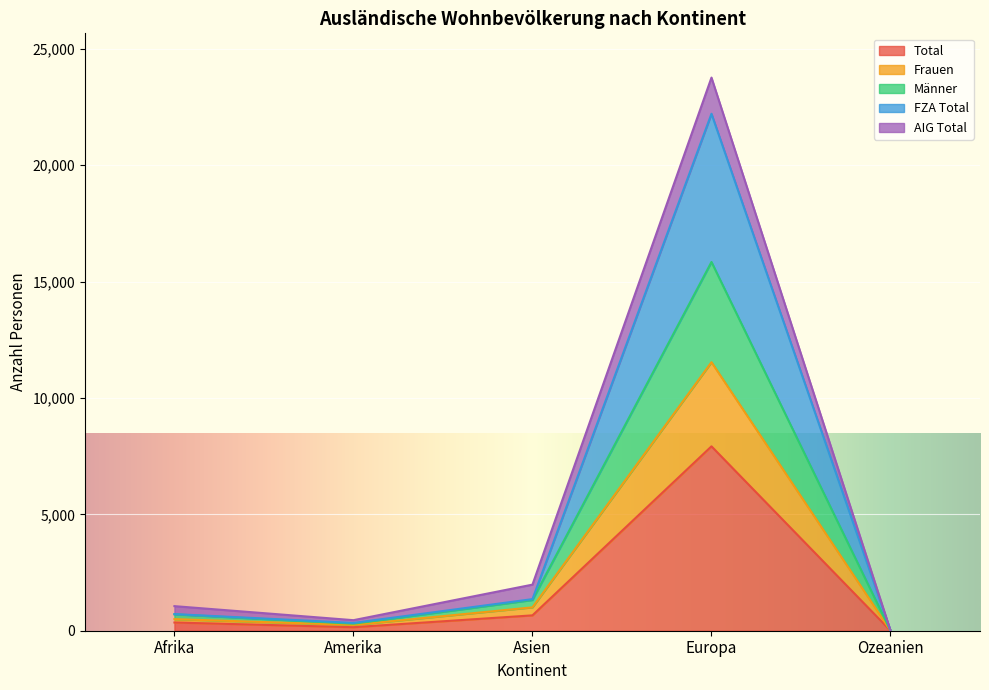

What is the difference between the highest and lowest values at Europa?

15840